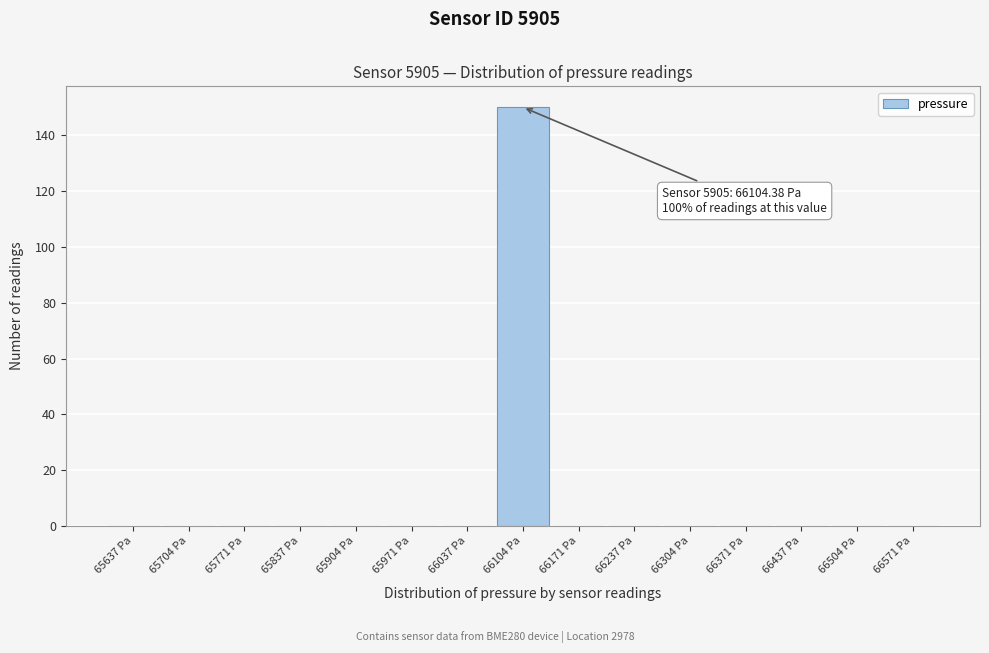

Which range on the x-axis has the tallest bar?

66070 to 66140